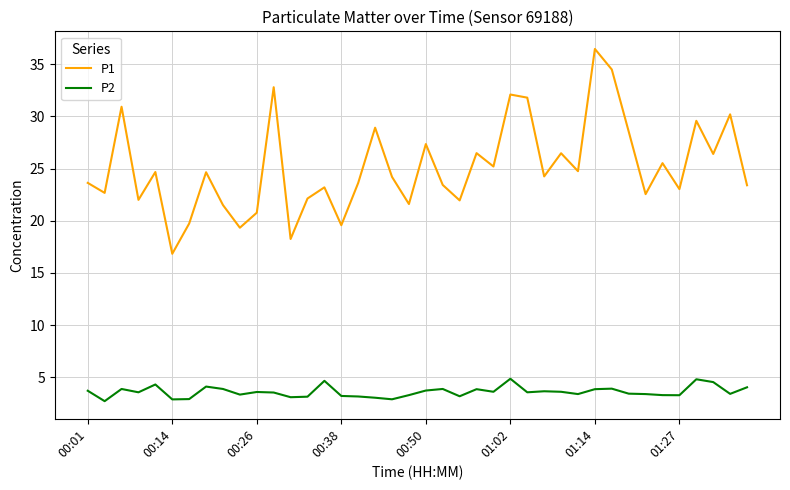

Rank the series by their maximum value, from lowest to highest.

P2, P1